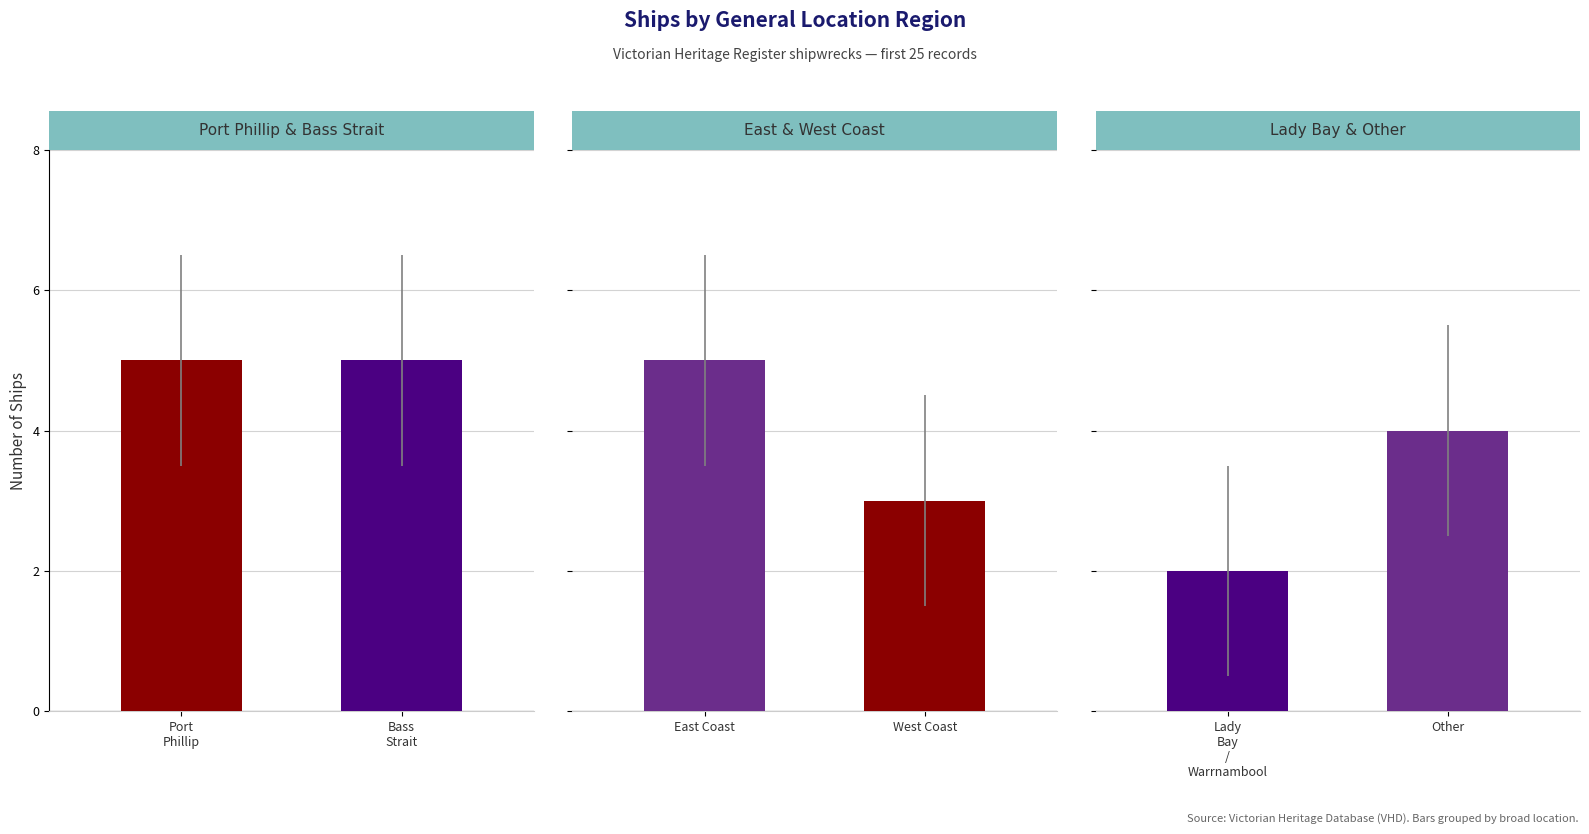

What are all the series names shown in the legend?

Port Phillip & Bass Strait, East & West Coast, Lady Bay & Other